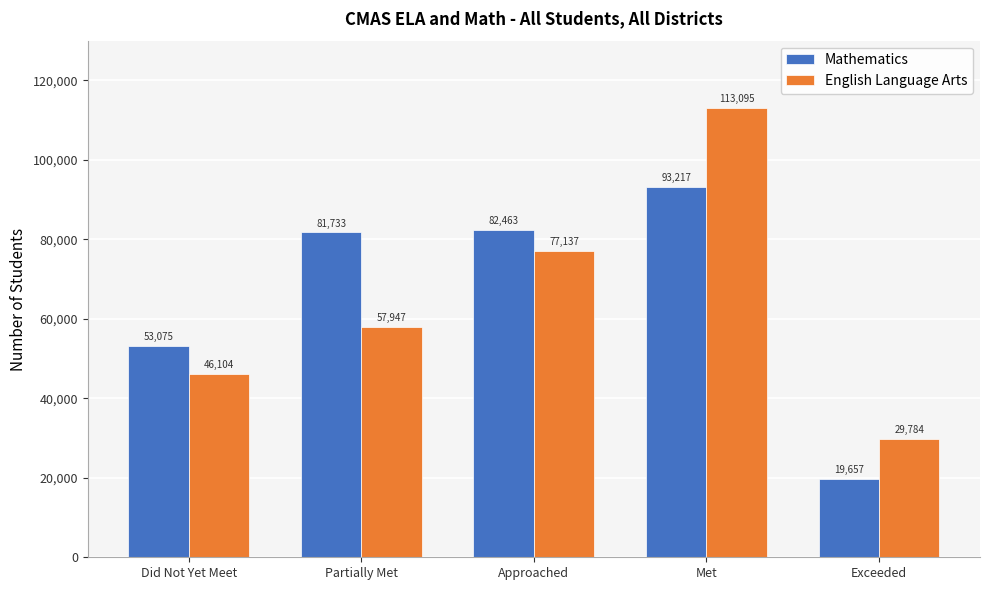

Is it true that English Language Arts equals 35917 at Partially Met?

False